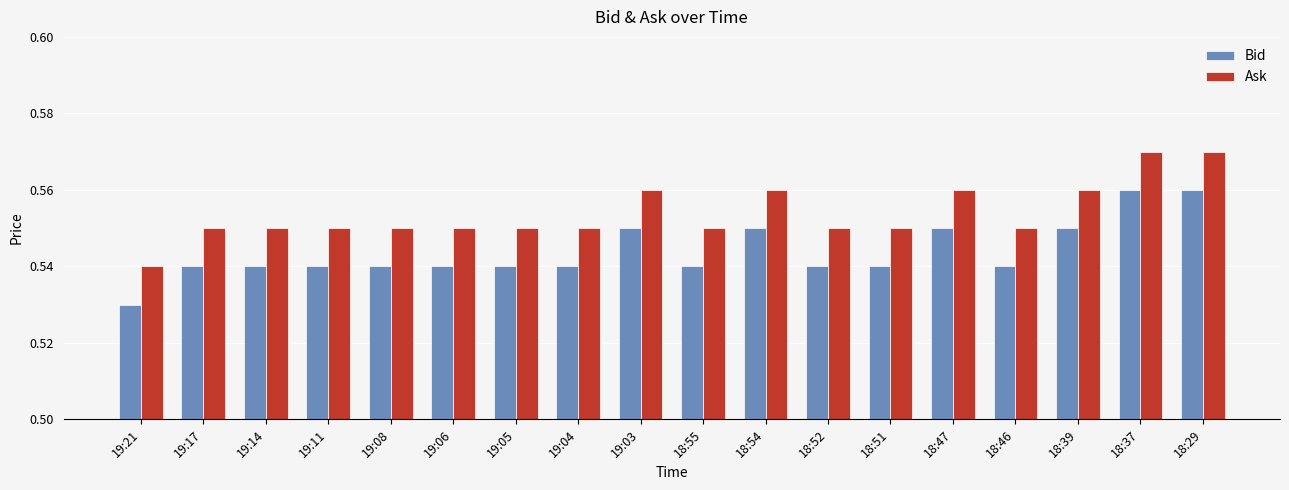

Which series has the largest total across all categories?

Ask